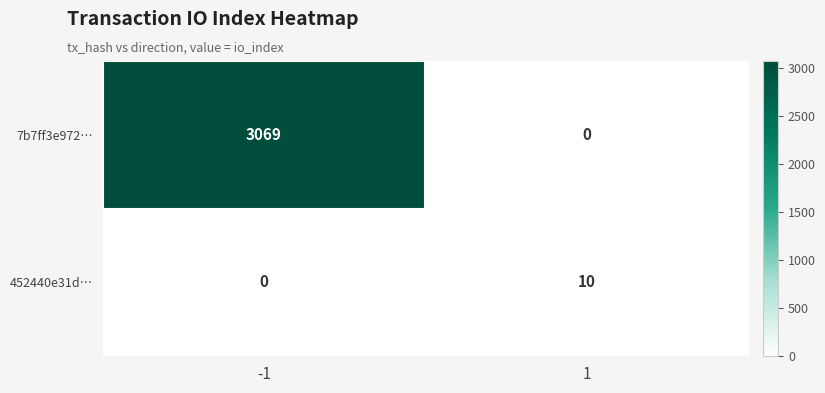

The 7b7ff3e972… series shows 0 at 1. True or false?

True